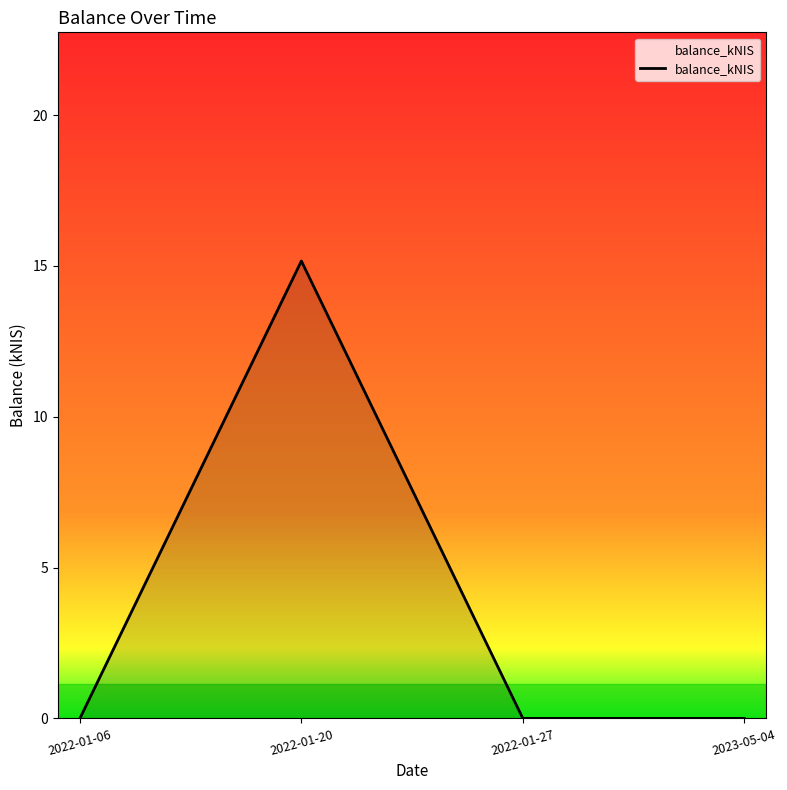

Which has a higher value, 2022-01-27 or 2022-01-20?

2022-01-20